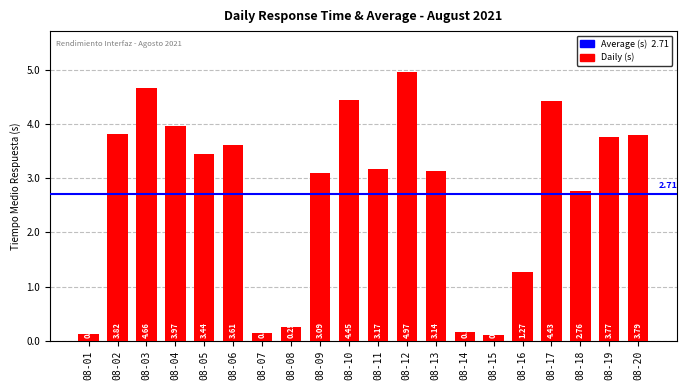

Rank the categories by value from lowest to highest.

08-15, 08-01, 08-07, 08-14, 08-08, 08-16, 08-18, 08-09, 08-13, 08-11, 08-05, 08-06, 08-19, 08-20, 08-02, 08-04, 08-17, 08-10, 08-03, 08-12